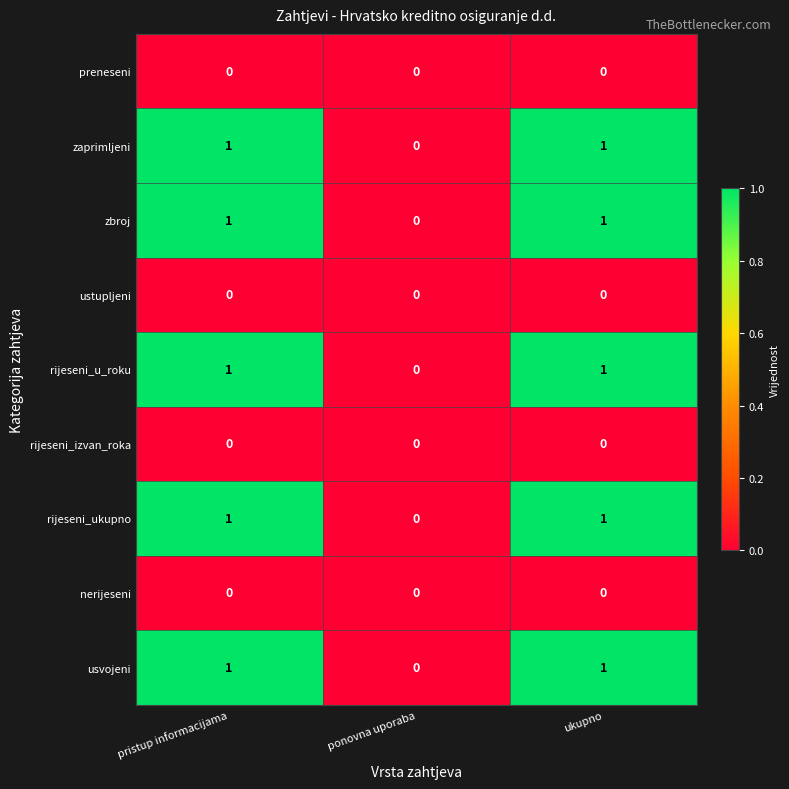

The zaprimljeni series shows 0 at pristup informacijama. True or false?

False